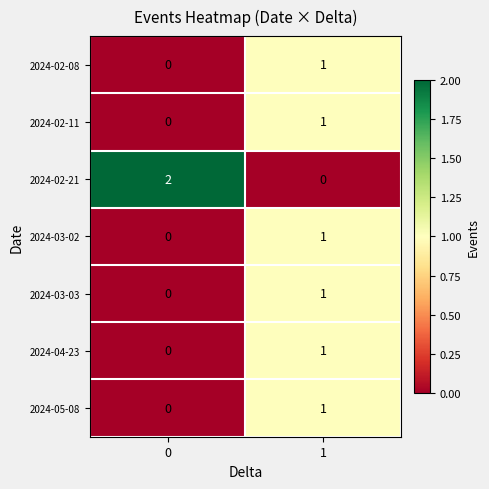

Which series has the largest total across all categories?

2024-02-21